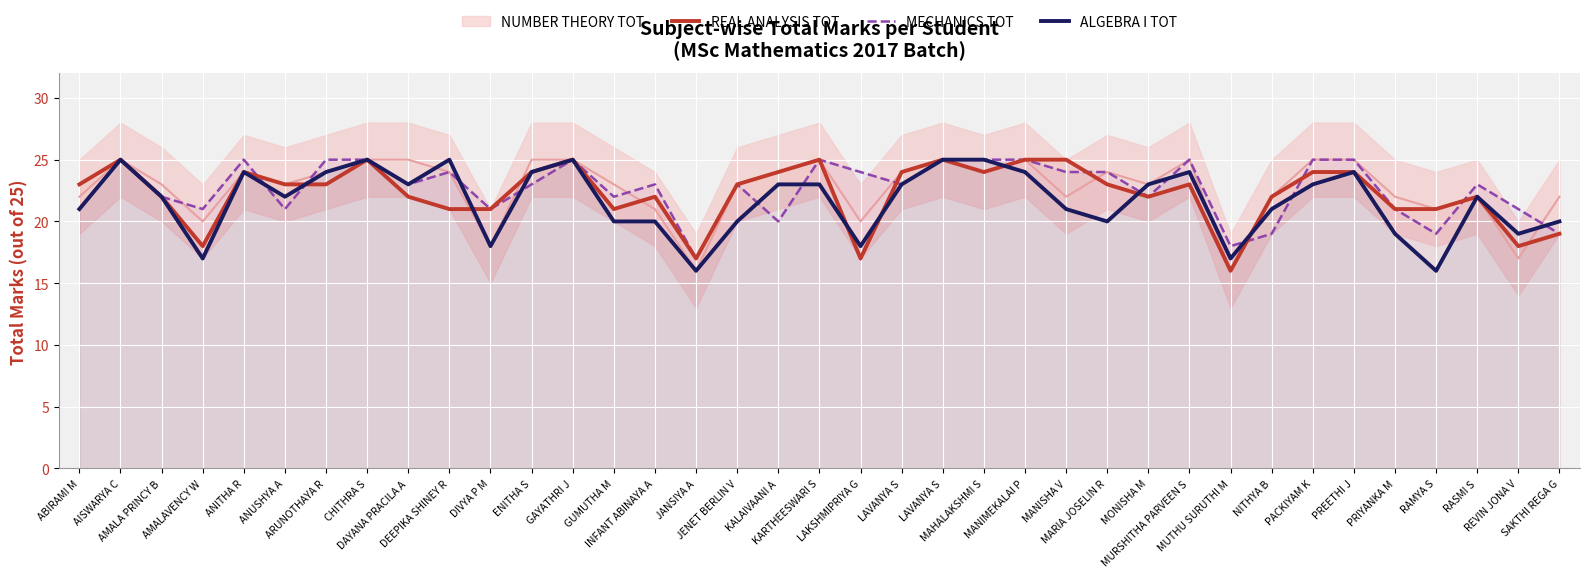

In MECHANICS TOT, how many points are lower than both neighbors (excluding endpoints)?

11